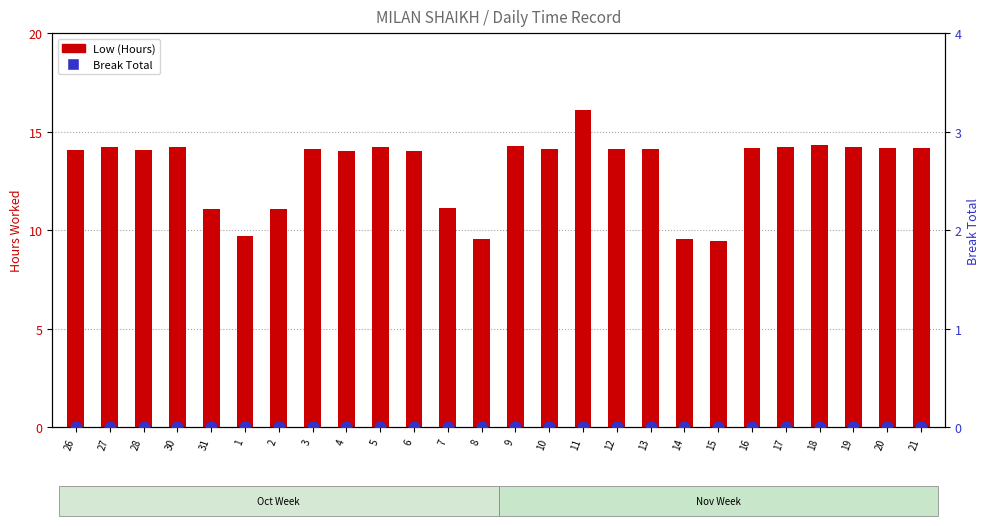

Which series contains the highest Y value?

Low (Hours)